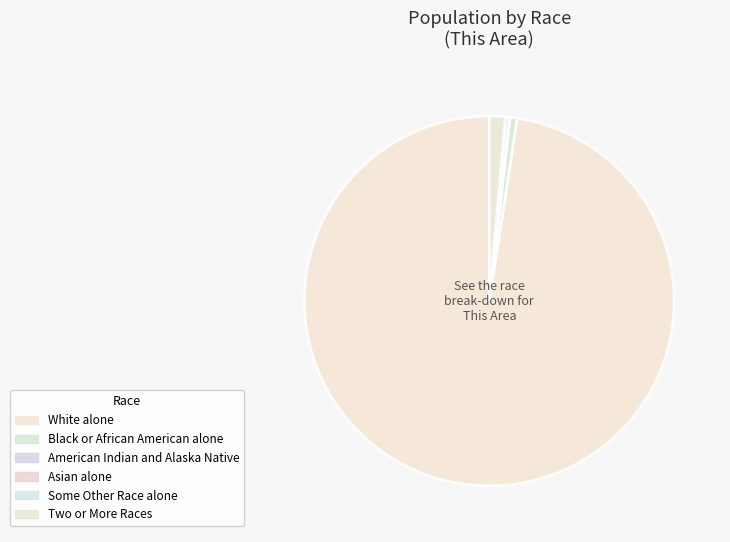

What is the change in value from Asian alone to Two or More Races?

+9